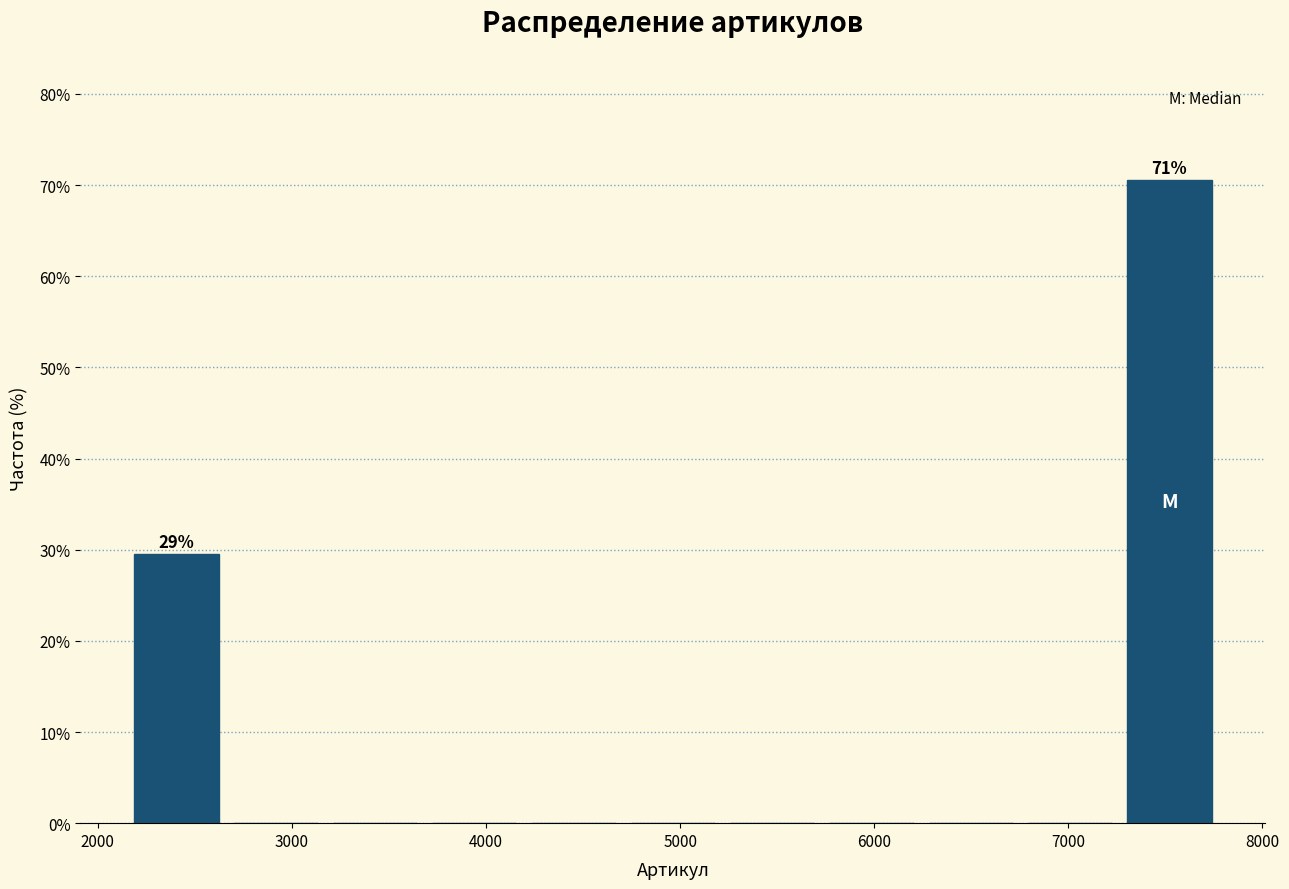

Over which range of the x-axis is the bar tallest?

7300 to 7800